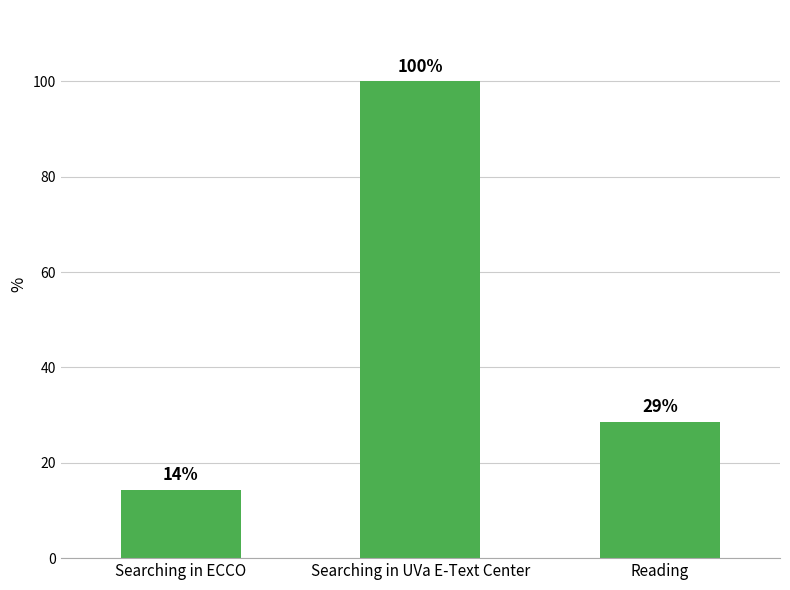

What is the difference between the maximum and minimum values?

85.7